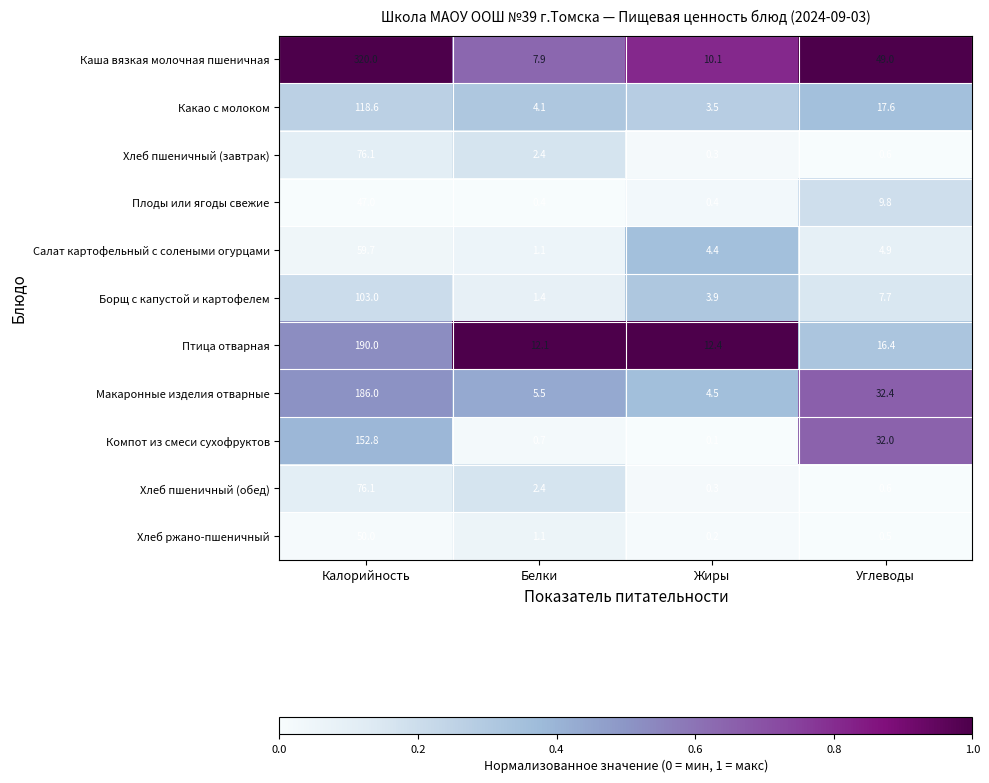

Which series has the largest total across all categories?

Каша вязкая молочная пшеничная